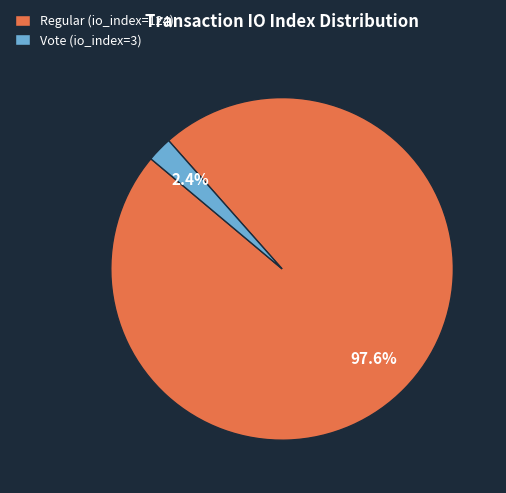

Which has a higher value, Regular (io_index=124) or Vote (io_index=3)?

Regular (io_index=124)